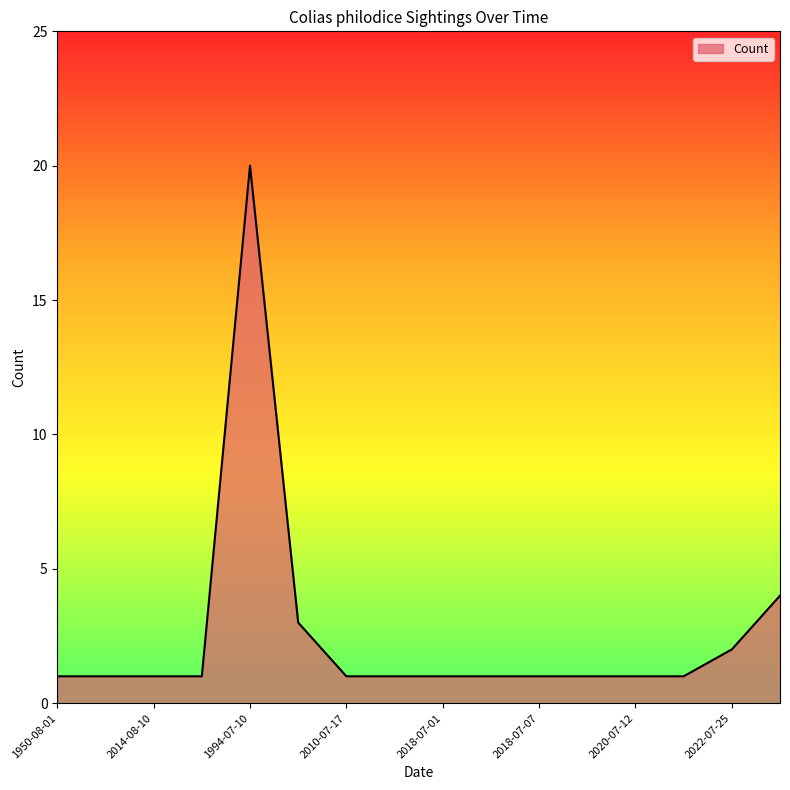

What is the difference between the maximum and minimum values?

19